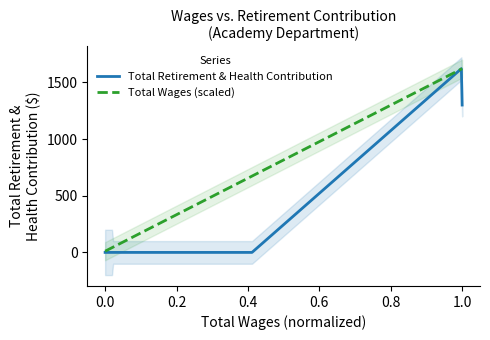

At which label is Total Retirement & Health Contribution closest to 810?

1.0